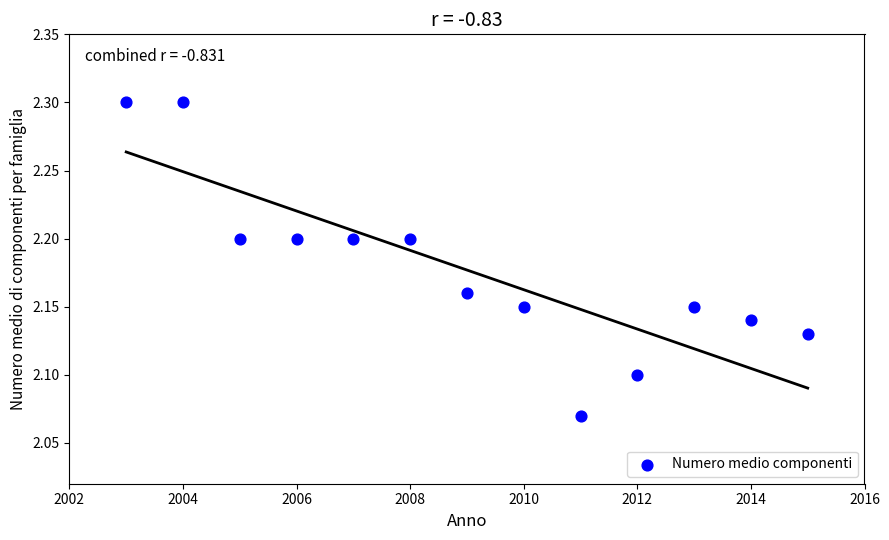

What is the range of X values (max minus min)?

12.0